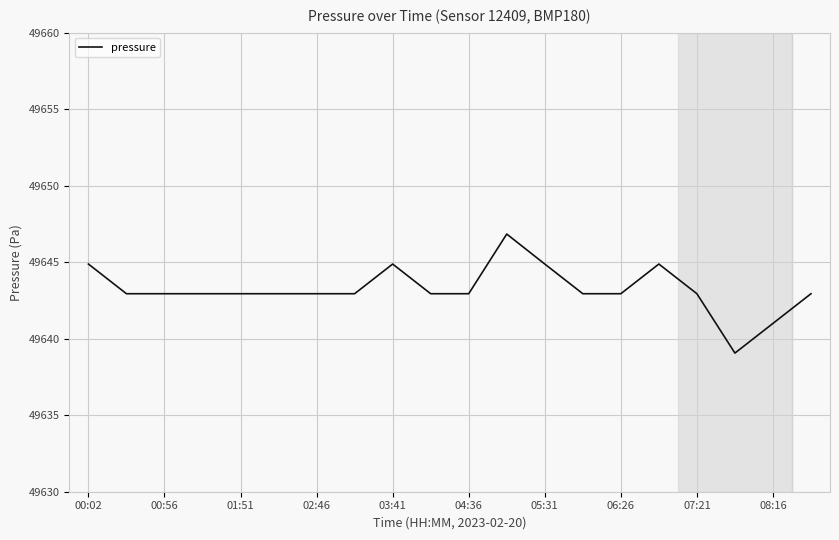

What is the difference between the maximum and minimum values?

7.8